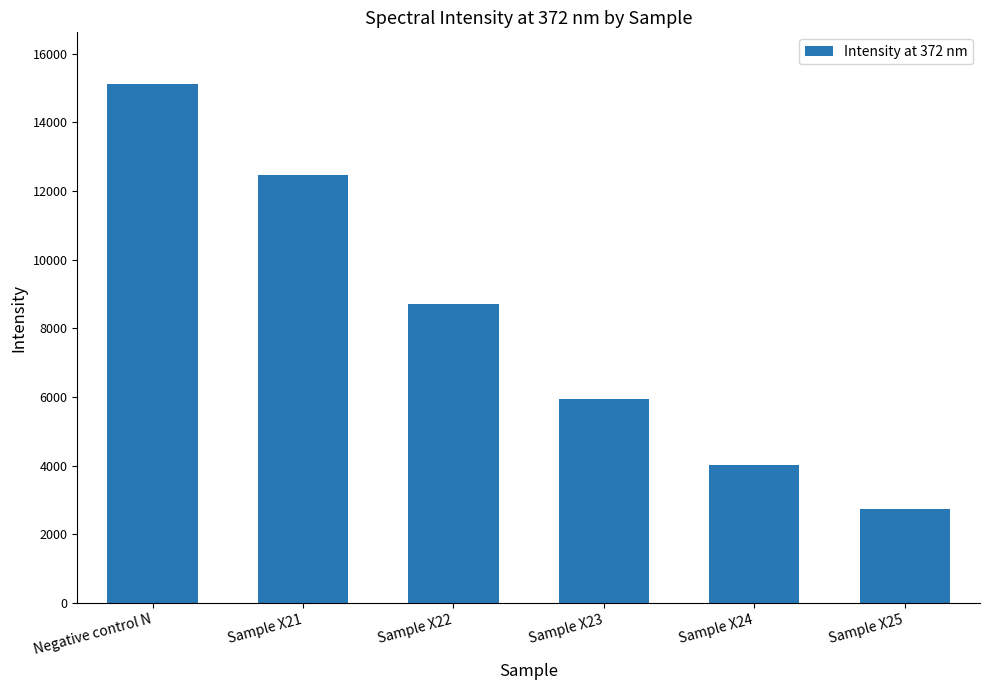

What is the change in value from Negative control N to Sample X24?

-11086